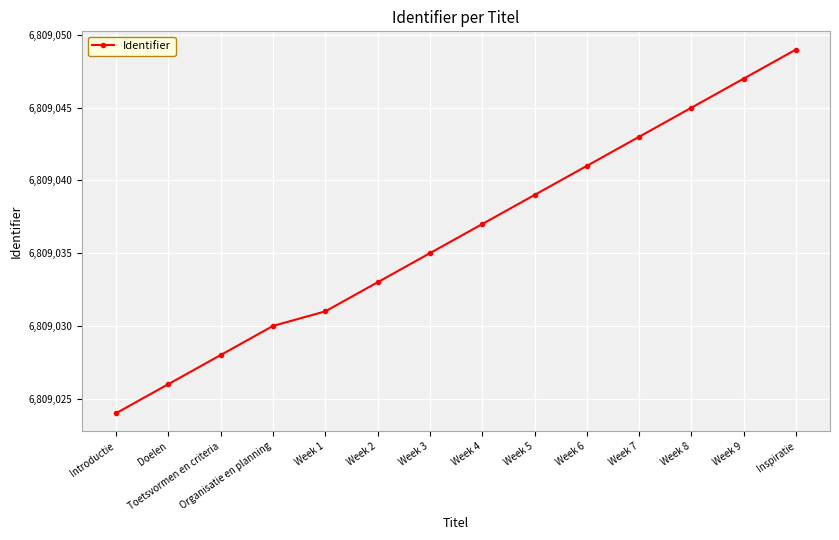

Read the value at Week 3, to the nearest 10.

6809040